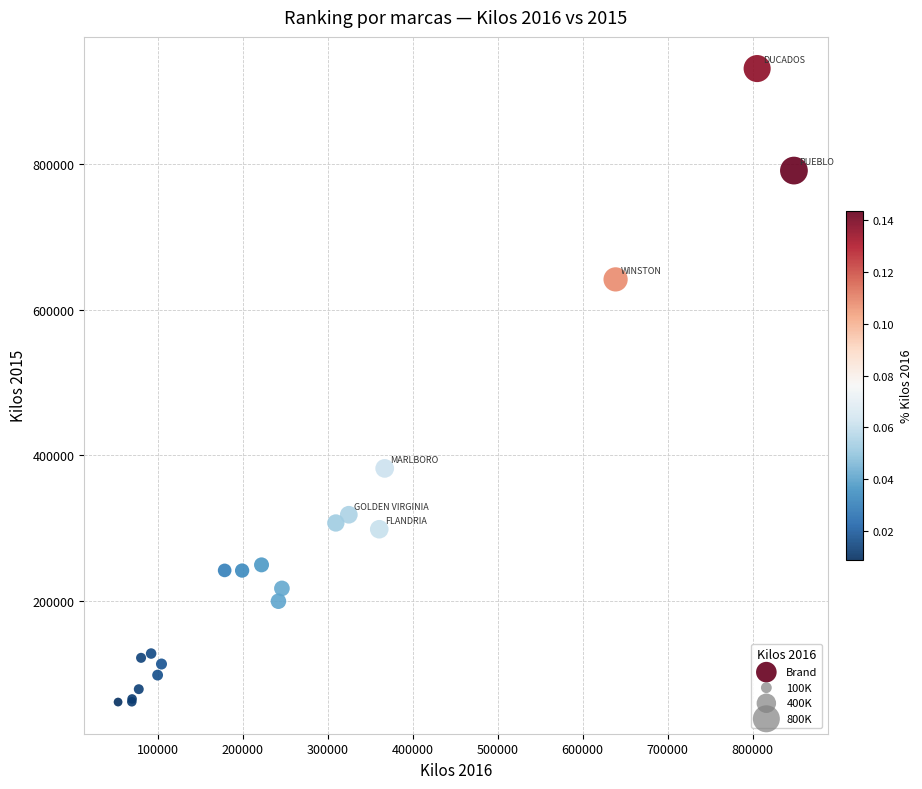

What Y value in the scatter plot is closest to 496121?

382130.3